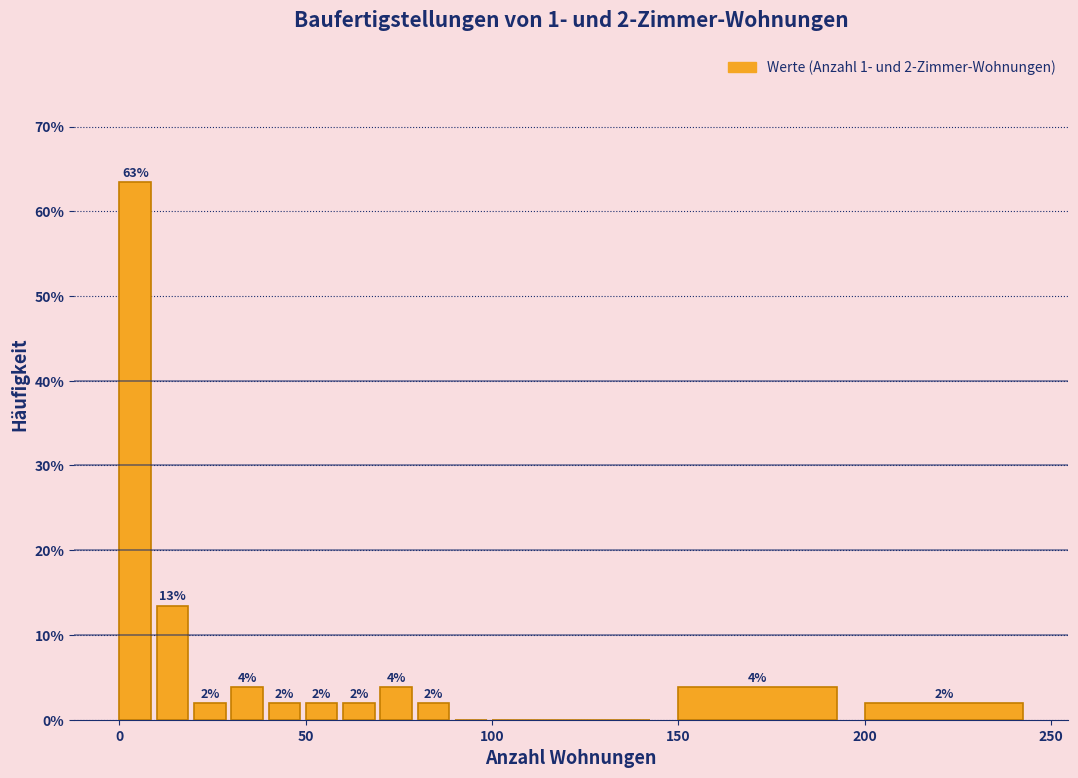

Read against the x-axis, roughly where is the centre of the tallest bar?

5